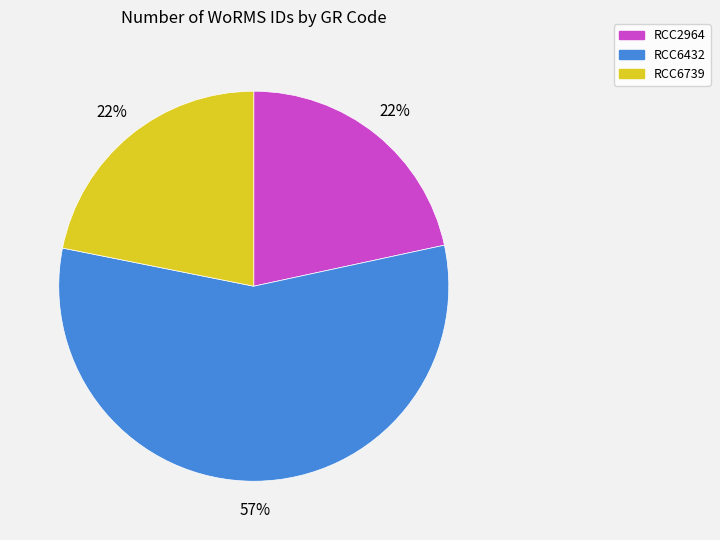

What is the majority slice?

RCC6432